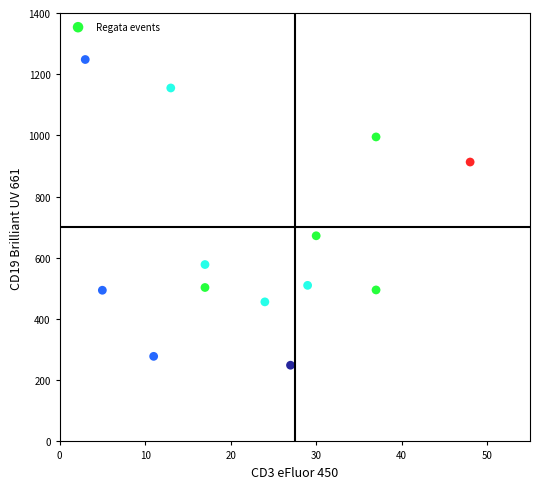

What is the range of Y values (max minus min)?

999